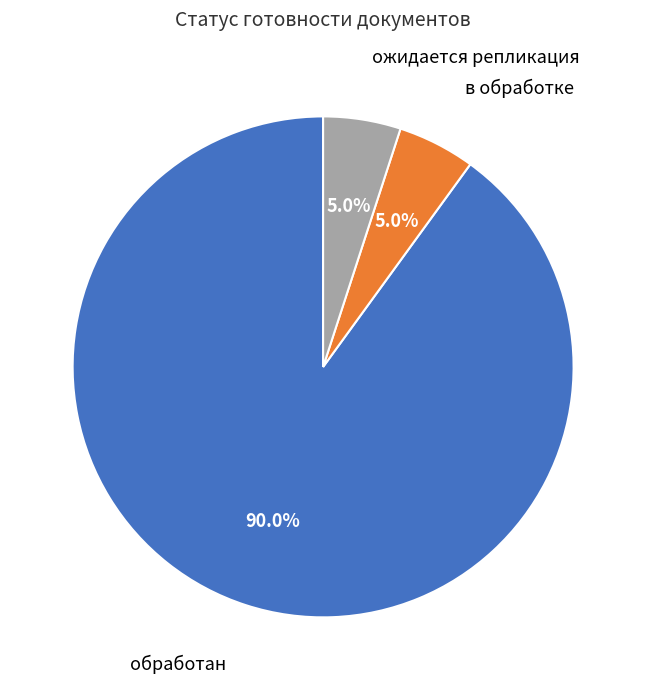

Which slice represents more than half of the pie?

обработан